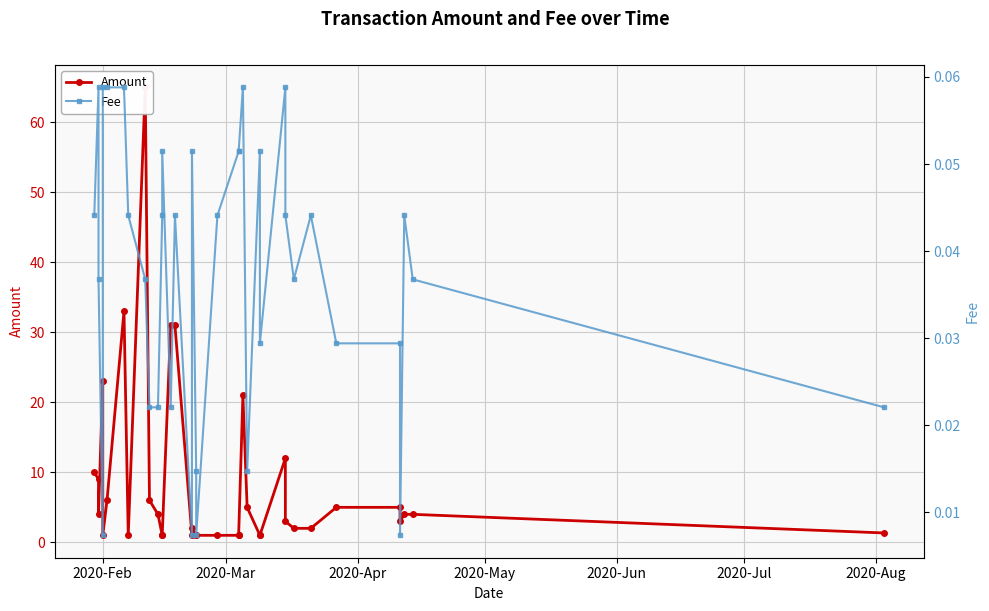

List the series in order of their peak value, highest first.

Amount, Fee